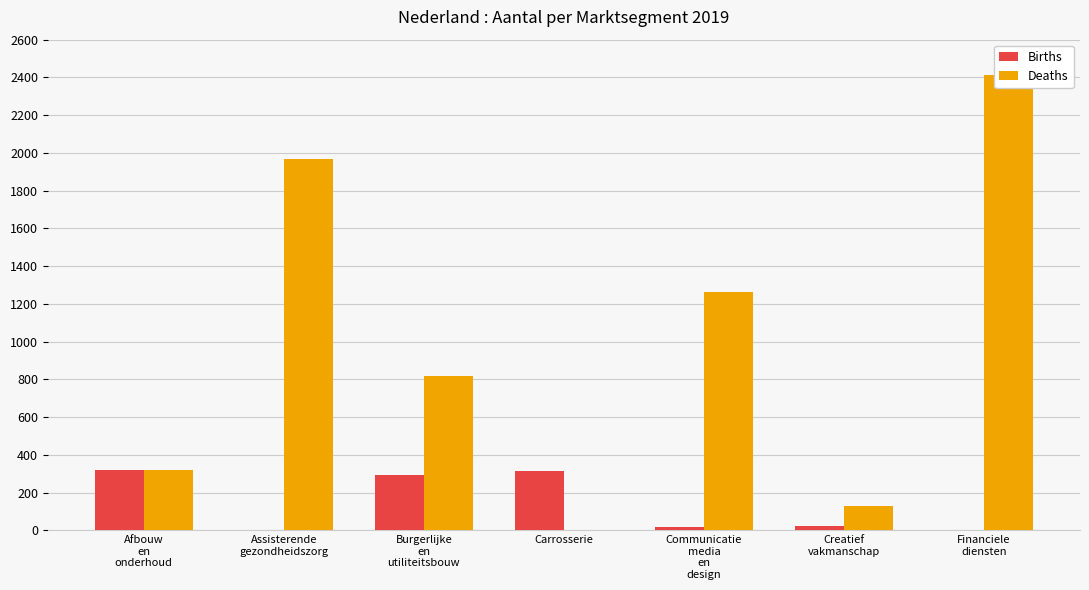

How many groups of bars are there?

7